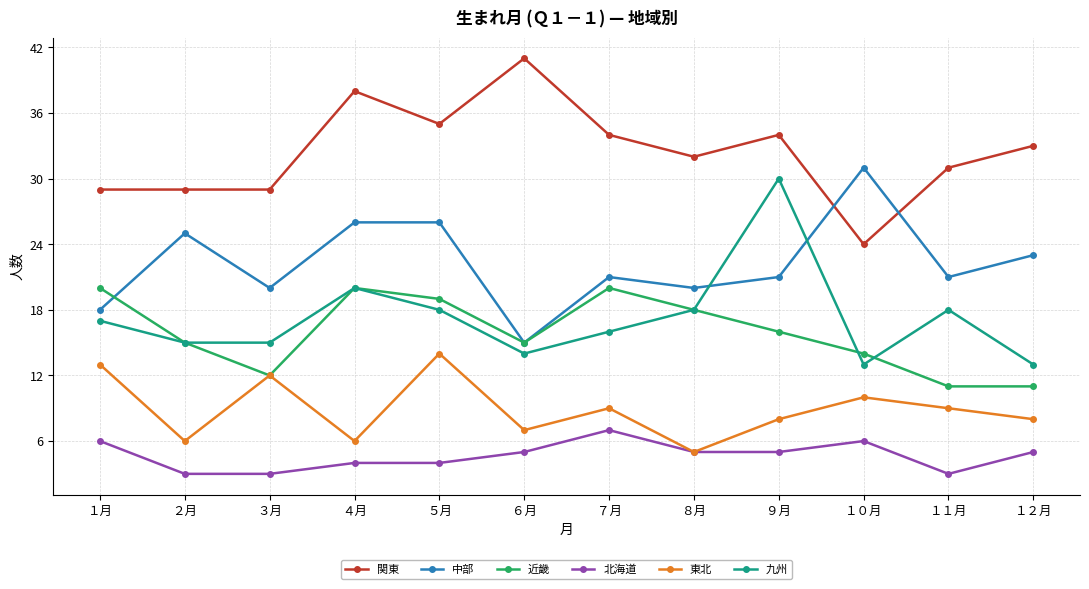

True or false: 中部 and 関東 cross at least once.

True